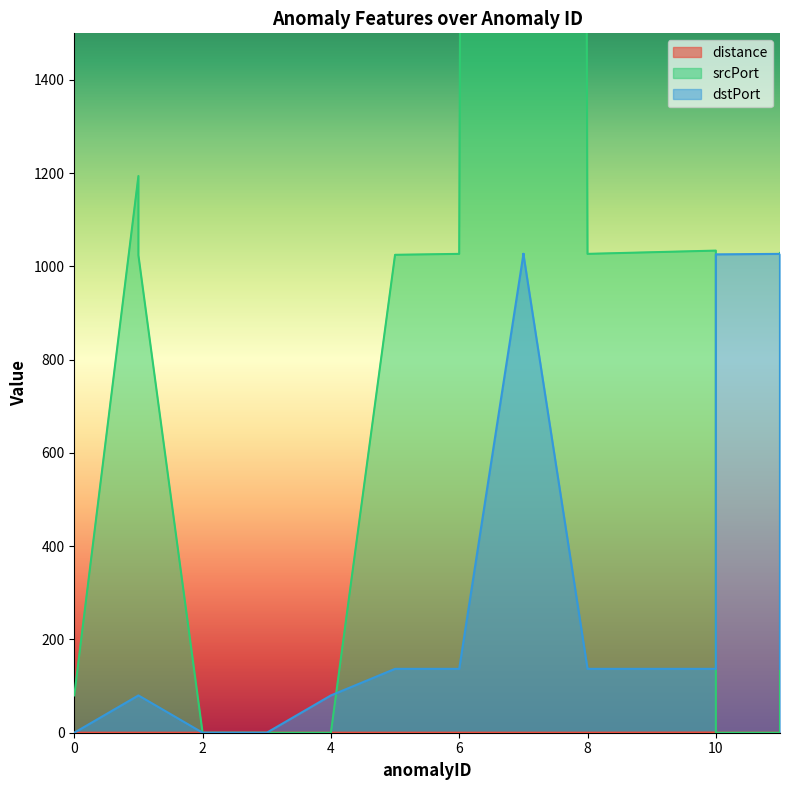

How many lines are shown in the chart?

3